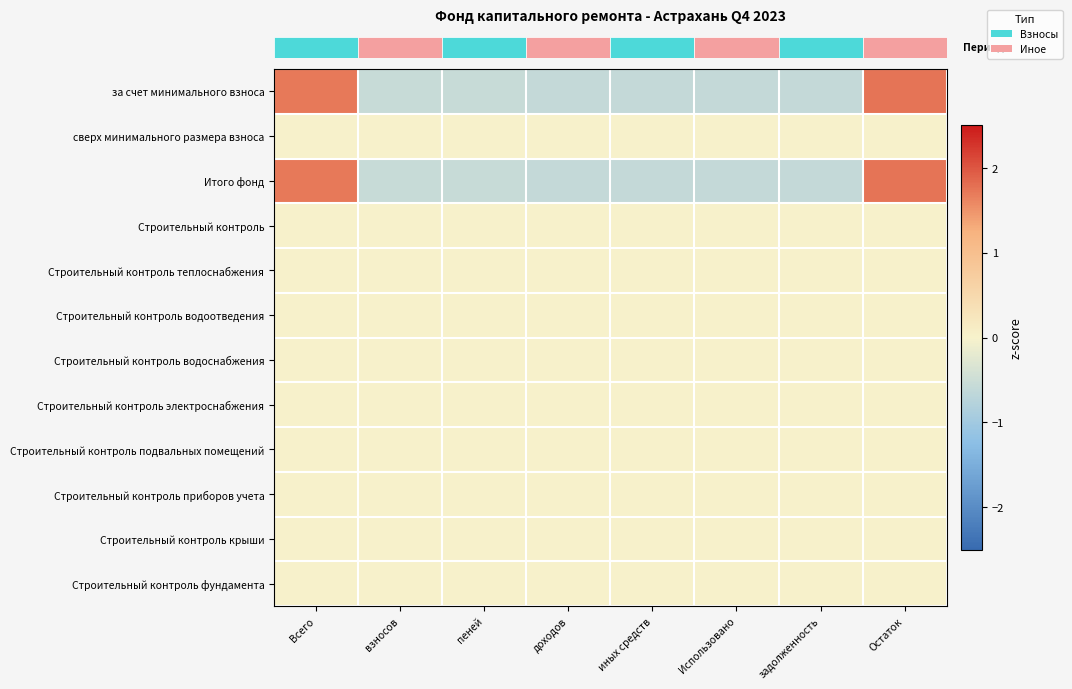

Which label corresponds to the largest value in the chart?

Остаток